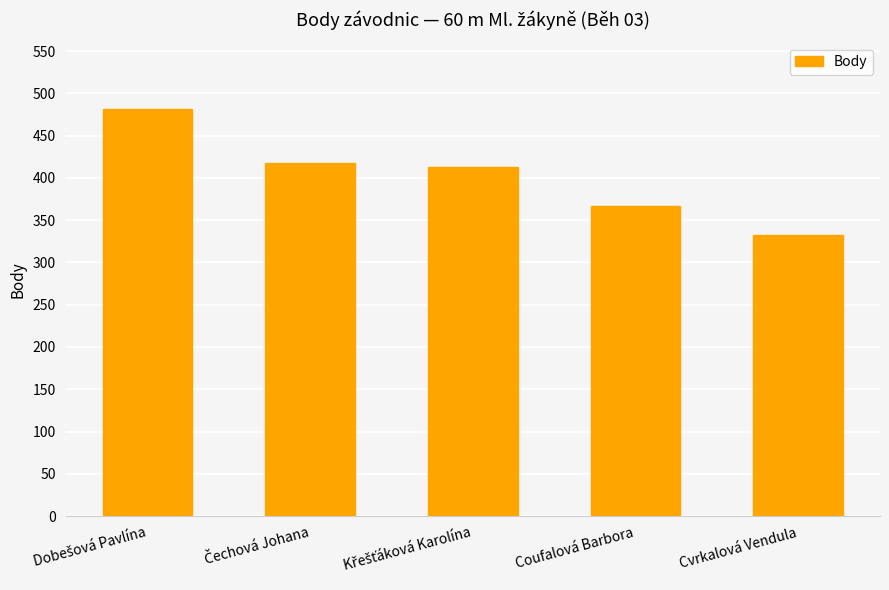

Reading left to right, extract all data points from this chart.

482	417	413	367	332